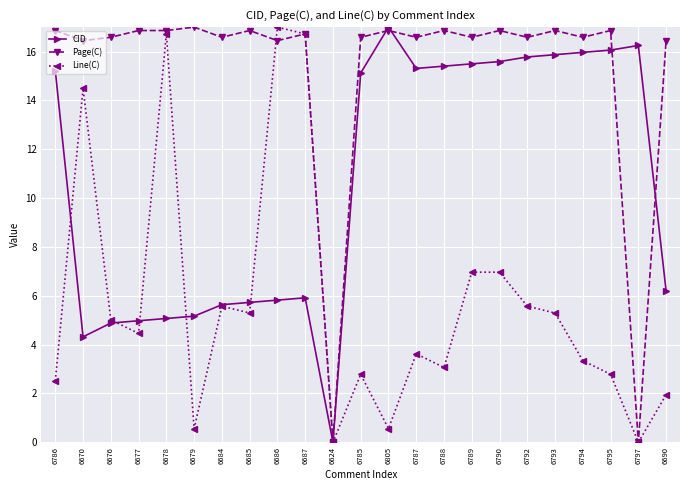

How many values in the CID series are below 15?

11